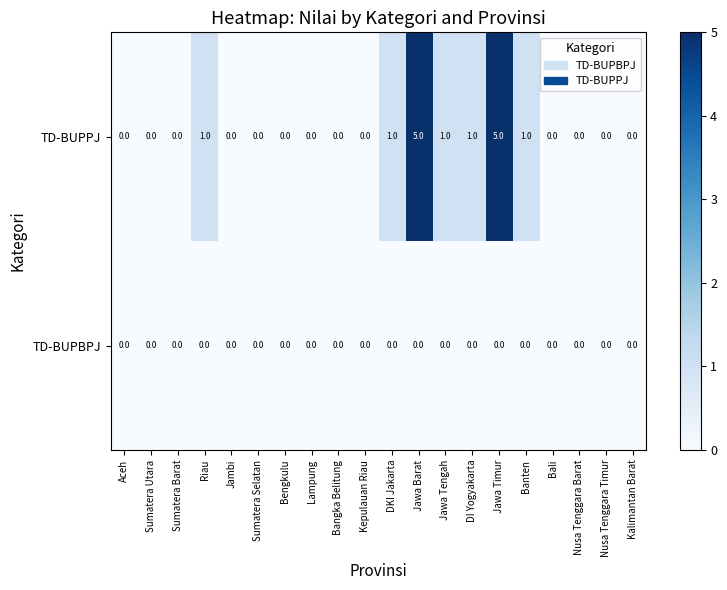

Which series has the largest total across all categories?

TD-BUPPJ